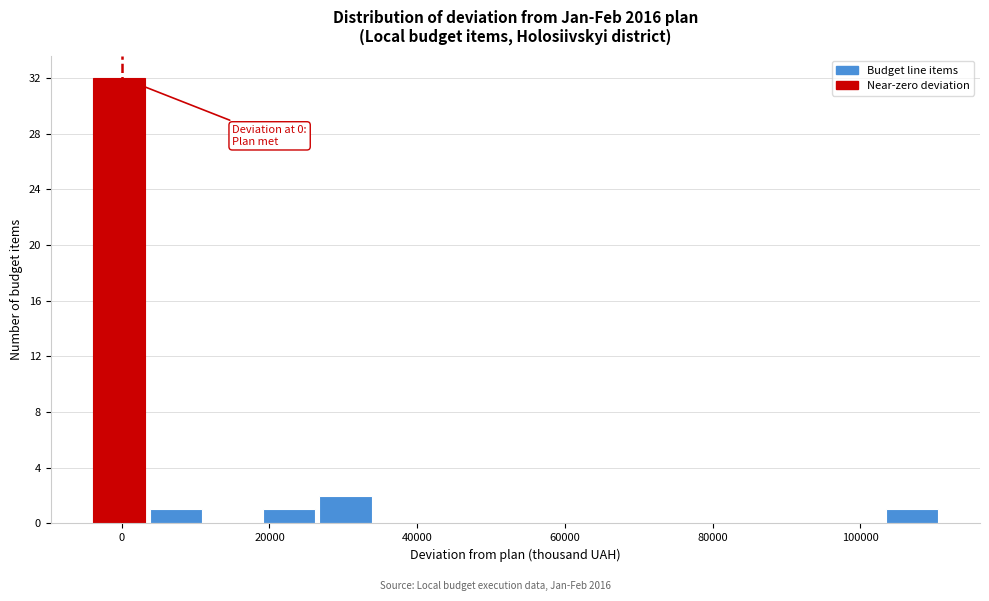

Read against the x-axis, roughly where is the centre of the tallest bar?

0